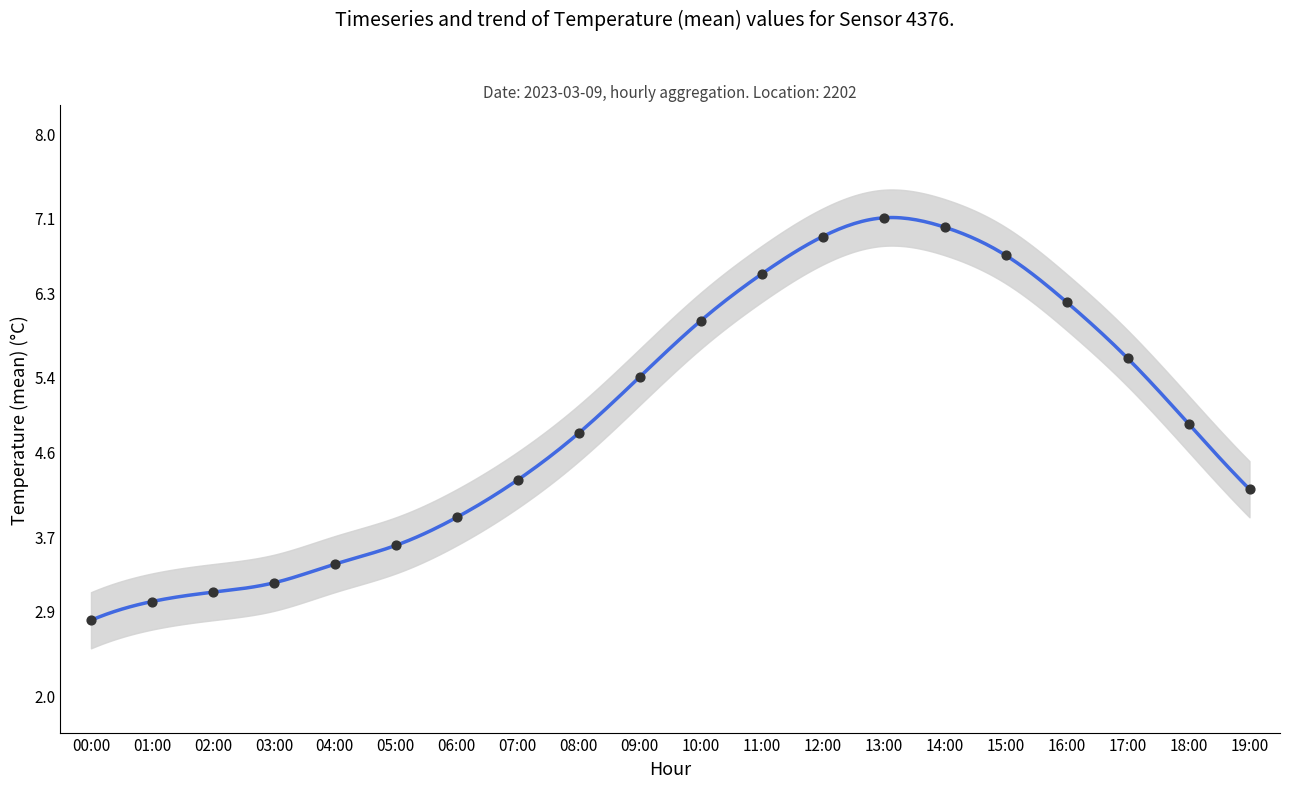

What is the change in value from 15:00 to 17:00?

-1.1